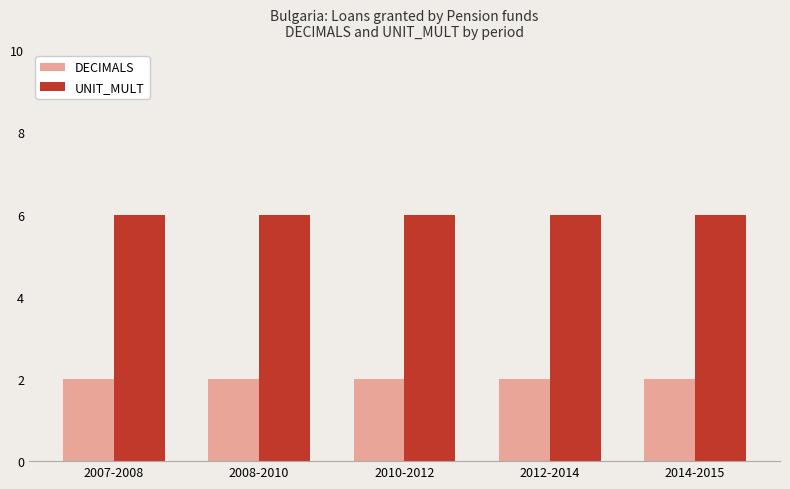

The value of DECIMALS at 2012-2014 is 1. True or false?

False